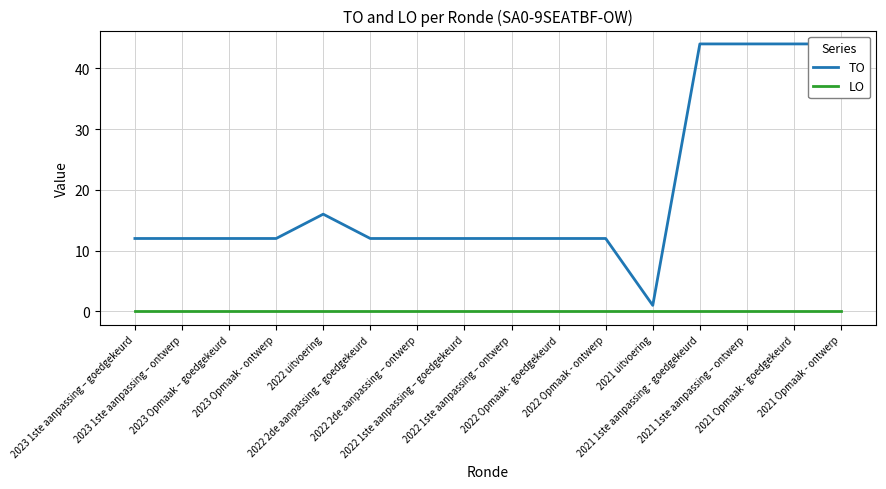

Reading right to left, extract all data points from this chart.

TO: 44	44	44	44	1	12	12	12	12	12	12	16	12	12	12	12
LO: 0	0	0	0	0	0	0	0	0	0	0	0	0	0	0	0